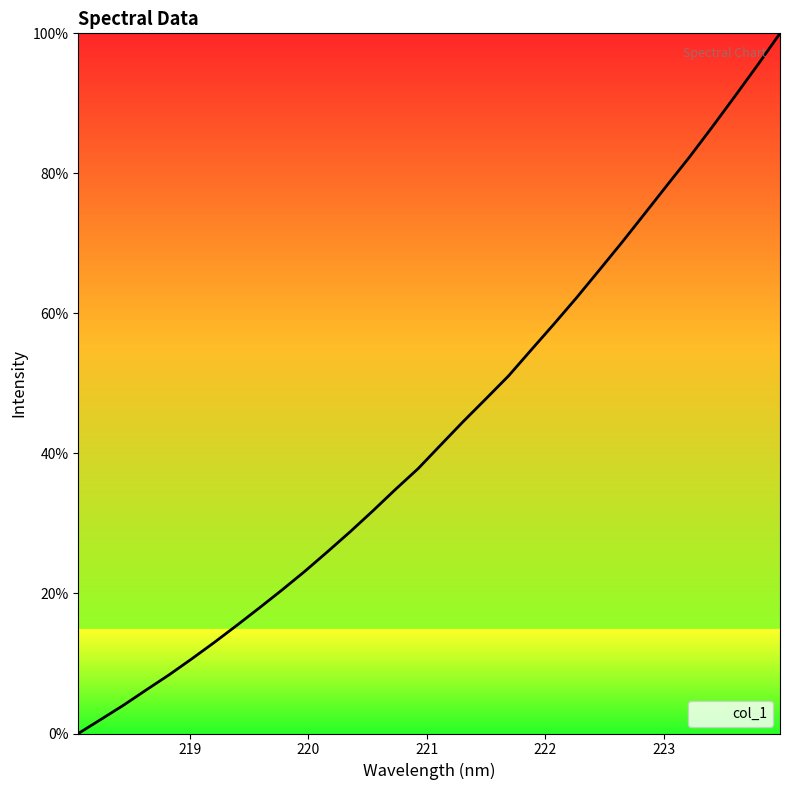

What is the greatest value displayed?

100.0